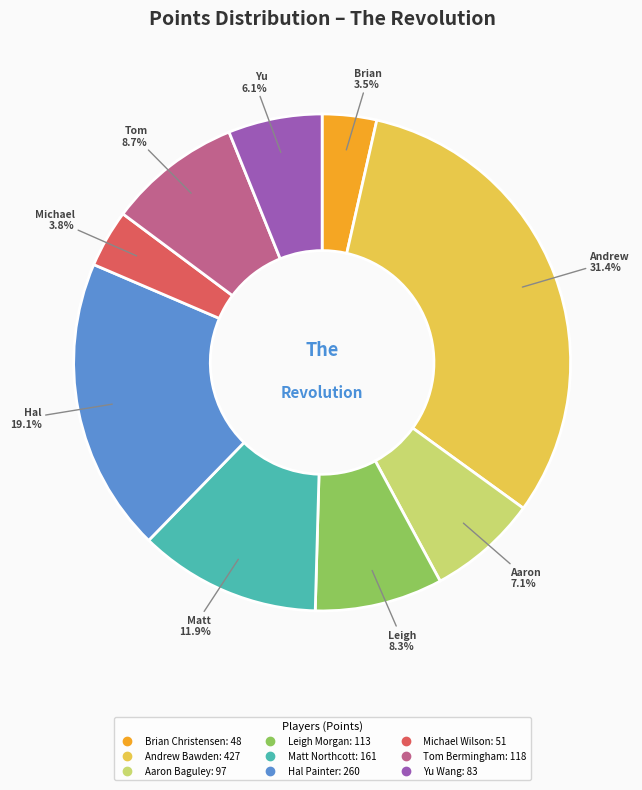

Count the number of slices in the pie.

9